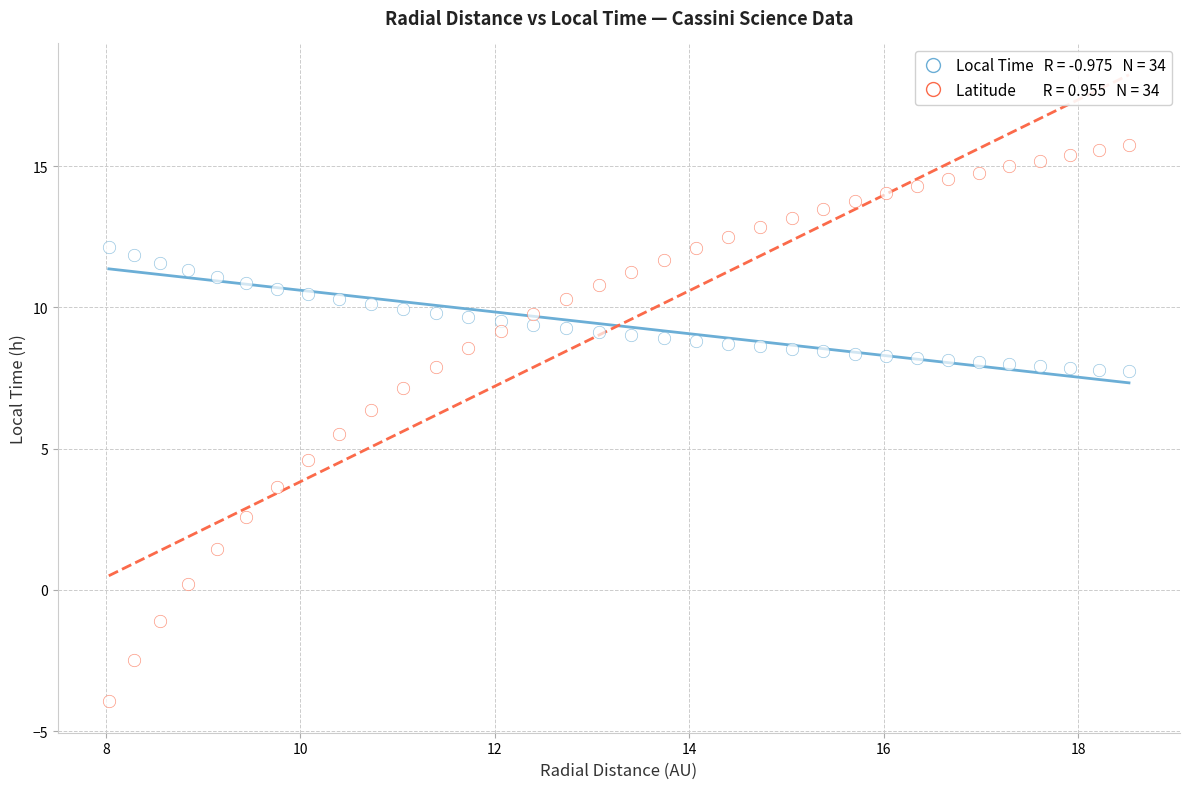

How many points are shown in the scatter plot?

68